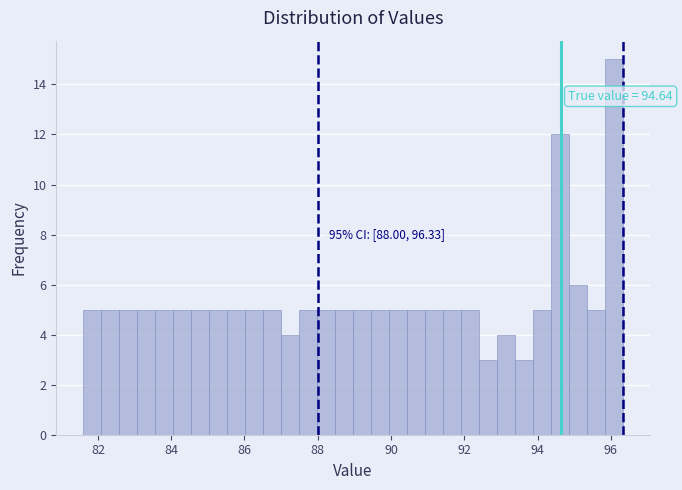

Read against the x-axis, roughly where is the centre of the tallest bar?

96.0